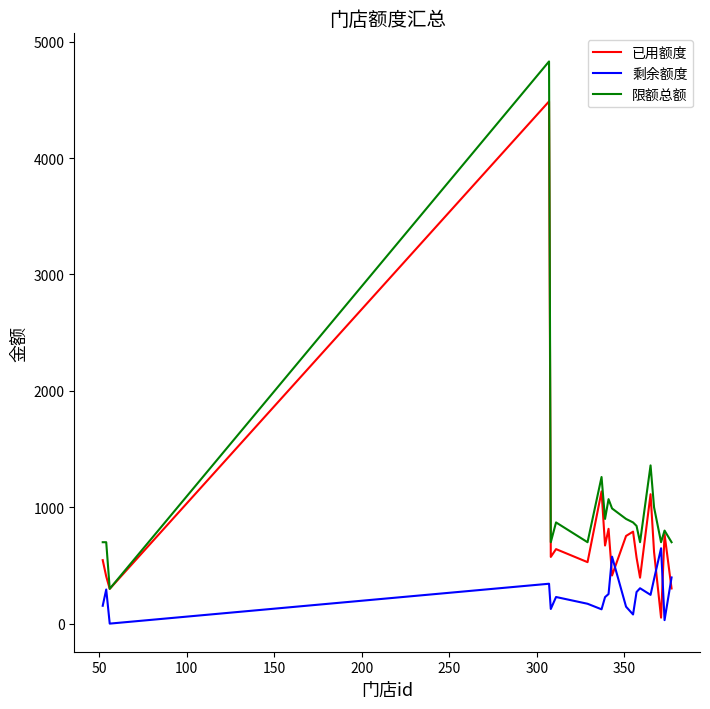

What is the highest value of the 已用额度 series?

4486.7